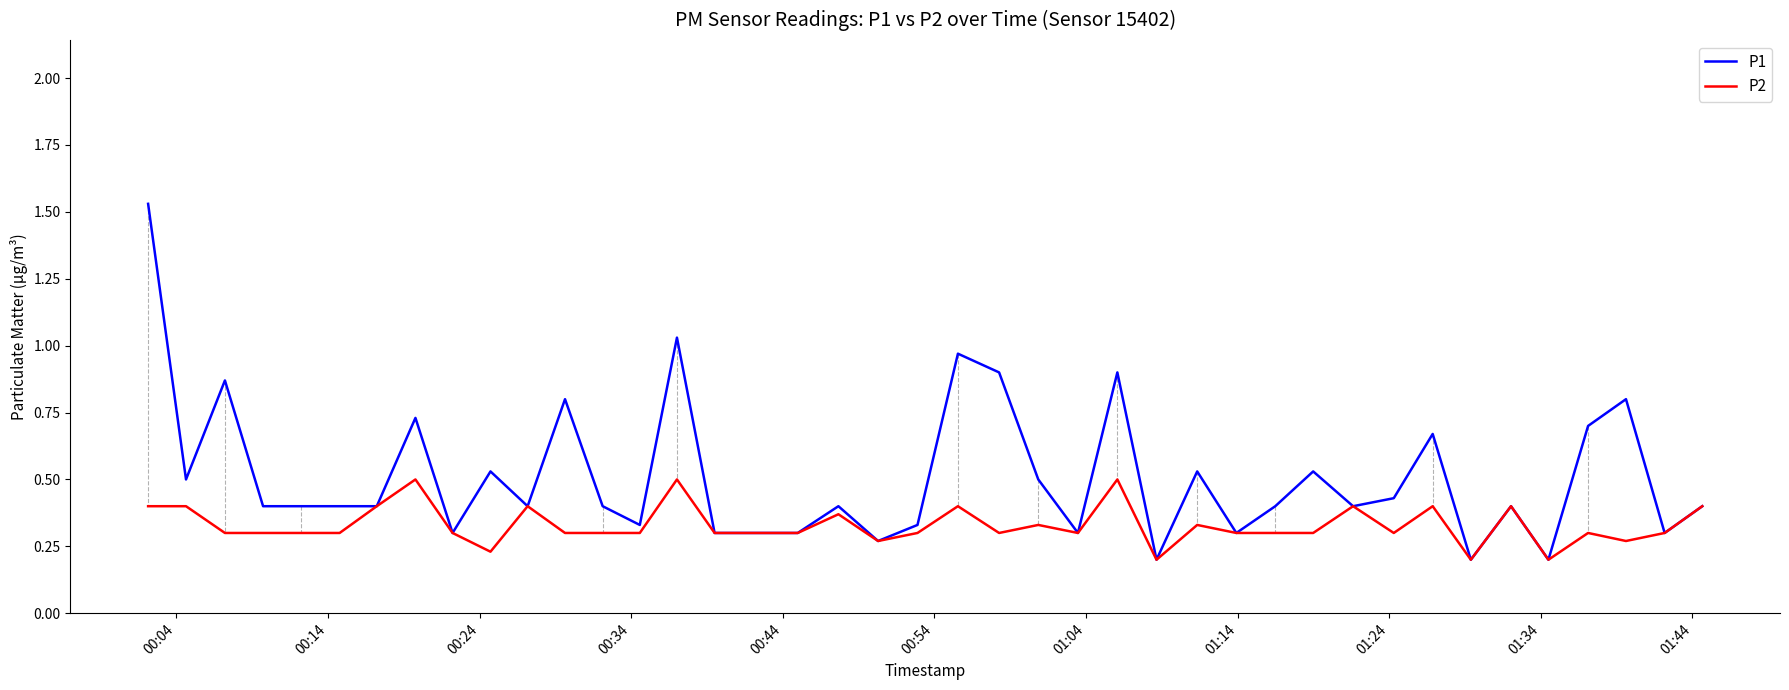

Which series has the largest range (max minus min)?

P1